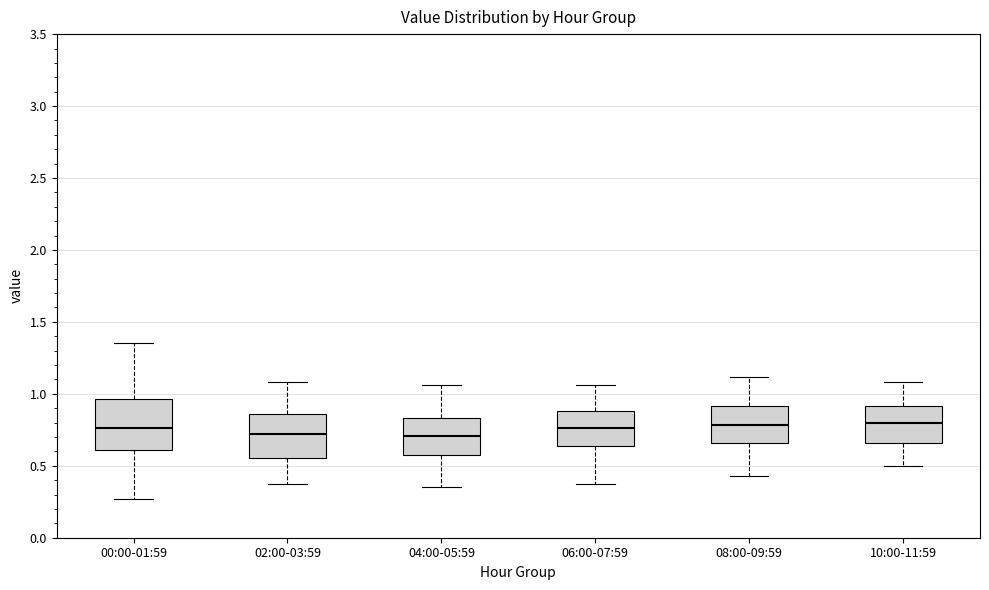

Reading left to right, transcribe this box plot: for each box, give where its median line is, the range the box spans, and where its two whiskers end, as read against the y-axis. The values are not printed on the chart, so give them approximately, as read against the axis.

00:00-01:59: median 0.75, box 0.60 to 0.95, whiskers 0.25 to 1.35
02:00-03:59: median 0.70, box 0.55 to 0.85, whiskers 0.35 to 1.10
04:00-05:59: median 0.70, box 0.60 to 0.85, whiskers 0.35 to 1.05
06:00-07:59: median 0.75, box 0.65 to 0.90, whiskers 0.35 to 1.05
08:00-09:59: median 0.80, box 0.65 to 0.90, whiskers 0.45 to 1.10
10:00-11:59: median 0.80, box 0.65 to 0.90, whiskers 0.50 to 1.10